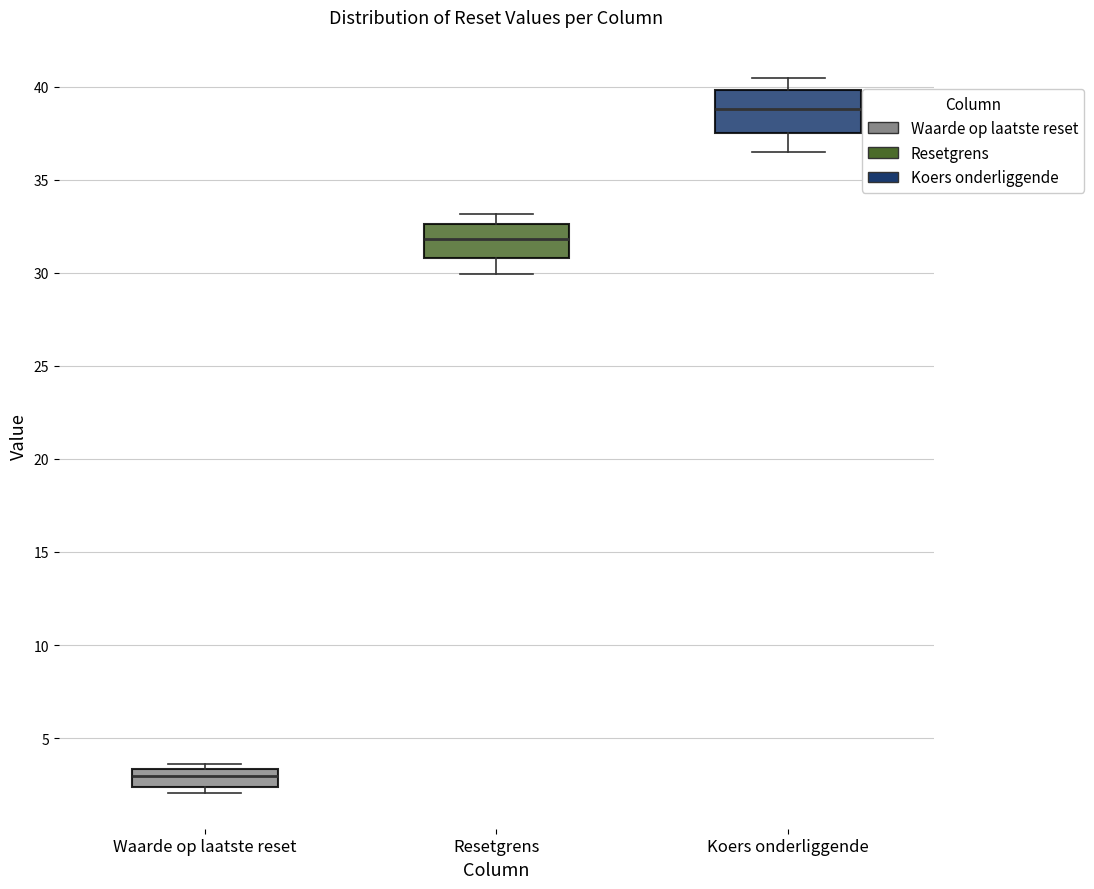

Which box's median line is the lowest?

Waarde op laatste reset